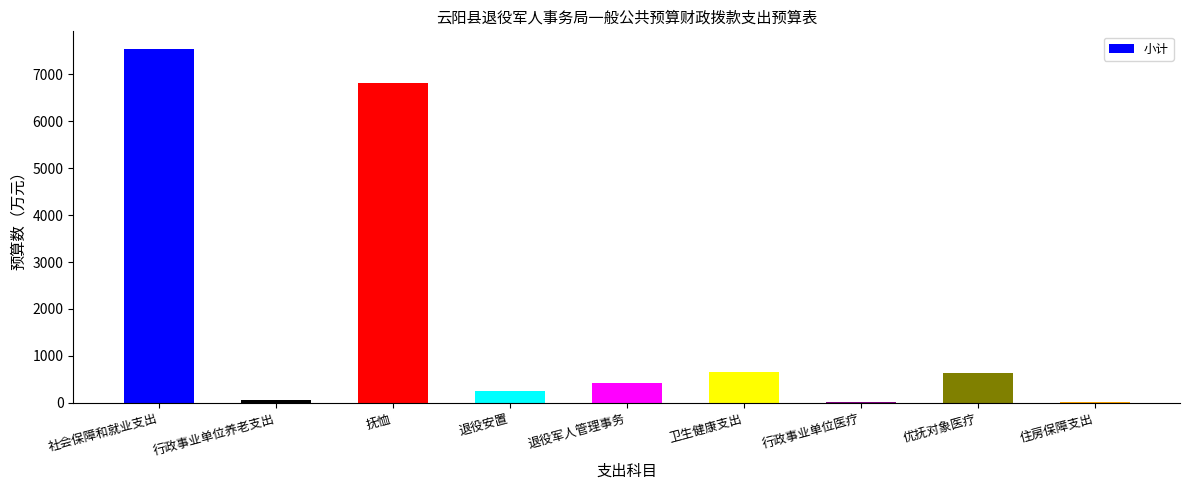

What is the sum of all values?

16424.7